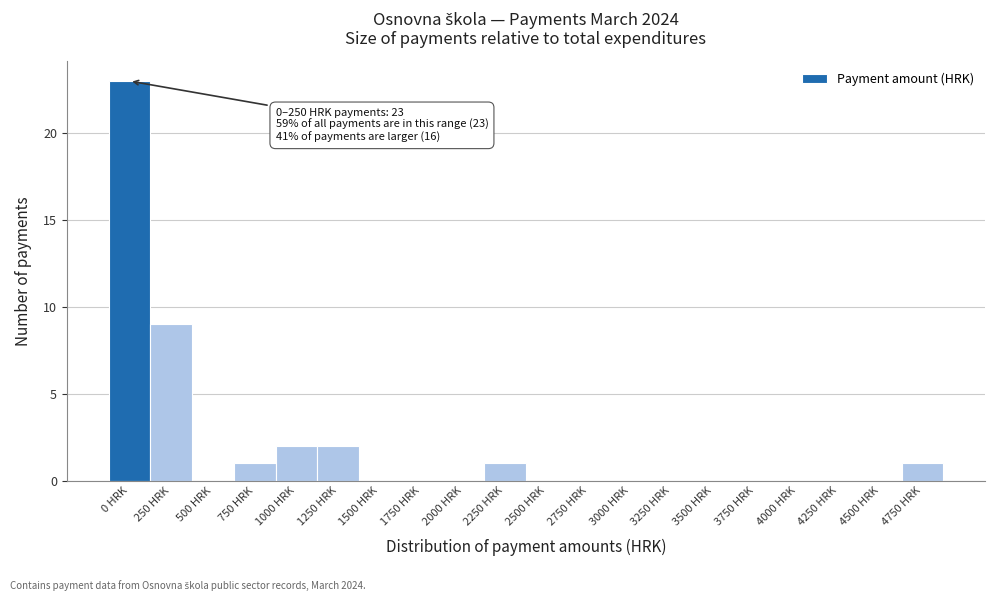

Reading left to right, transcribe all the data shown in this chart.

0 HRK=23	250 HRK=9	500 HRK=0	750 HRK=1	1000 HRK=2	1250 HRK=2	1500 HRK=0	1750 HRK=0	2000 HRK=0	2250 HRK=1	2500 HRK=0	2750 HRK=0	3000 HRK=0	3250 HRK=0	3500 HRK=0	3750 HRK=0	4000 HRK=0	4250 HRK=0	4500 HRK=0	4750 HRK=1